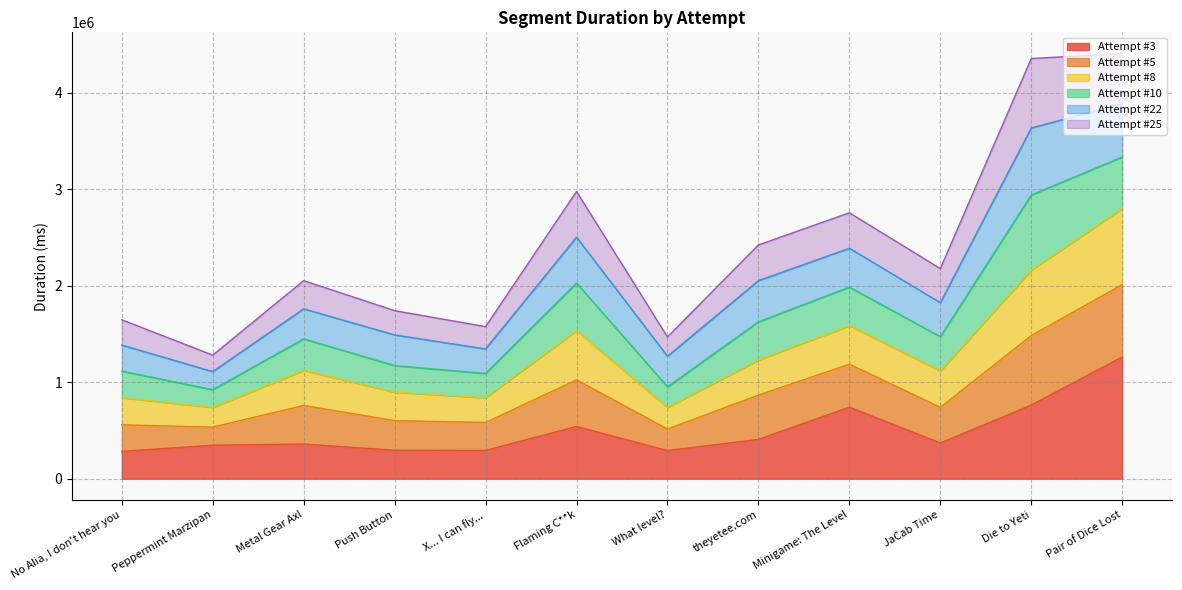

True or false: Attempt #8 has a value of 555808 at What level?.

False